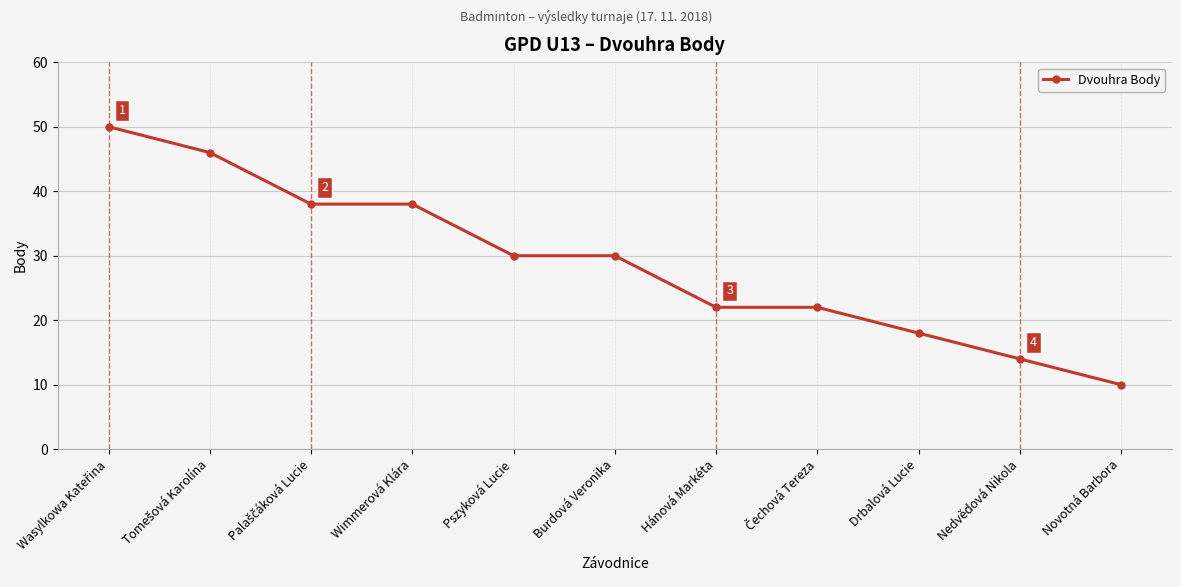

What is the difference between the maximum and minimum values?

40